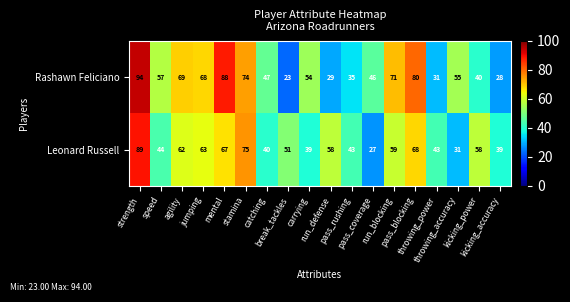

At how many categories does at least one series exceed 56?

10